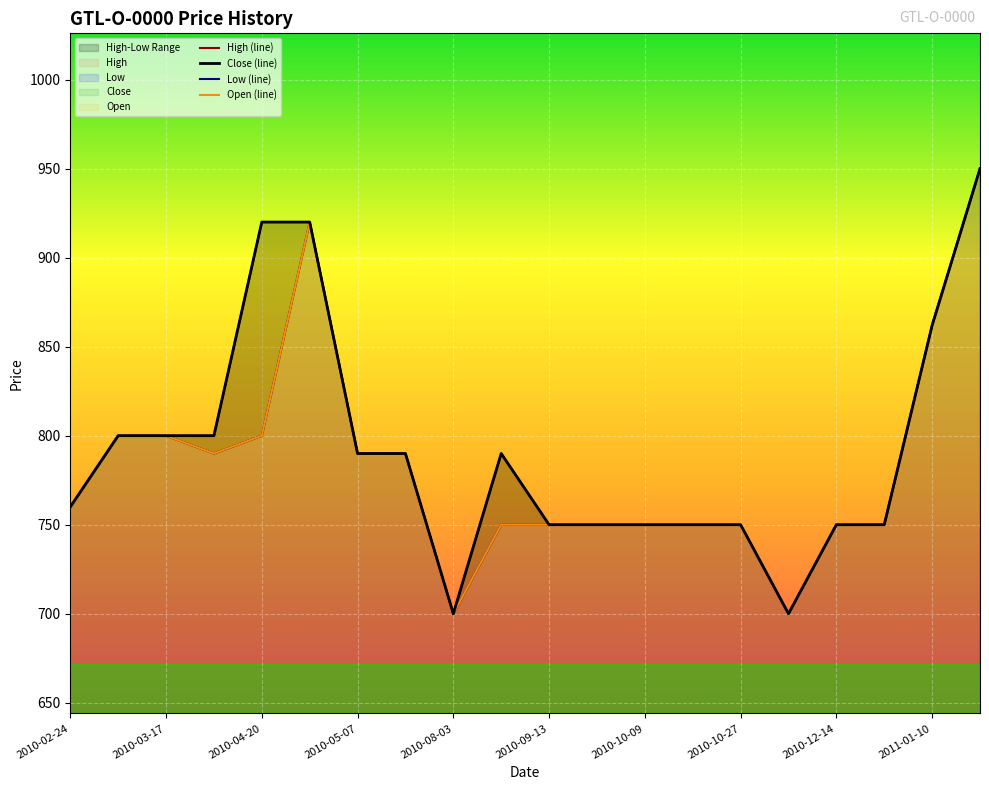

What is the average value of the Close (line) series?

792